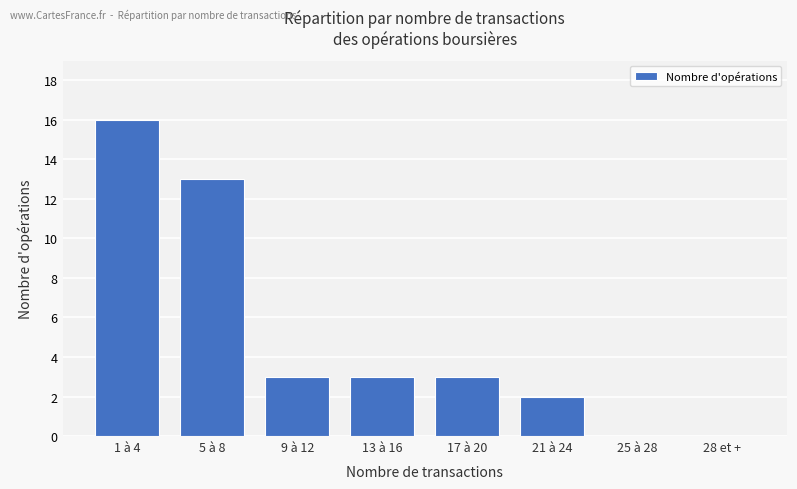

What is the ratio of the value at 21 à 24 to the value at 13 à 16?

0.7